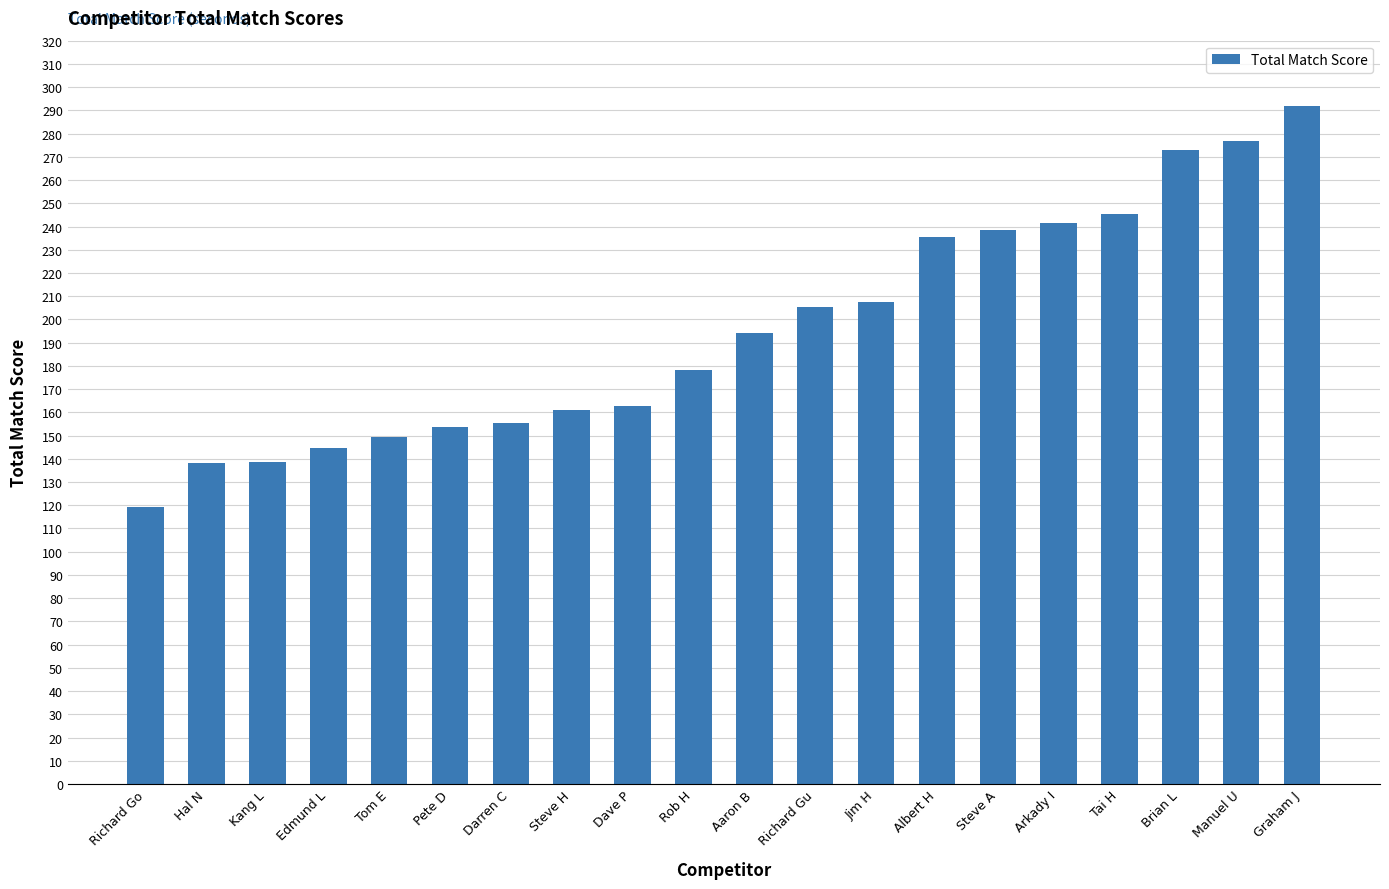

The value at Manuel U is 276.7. True or false?

True